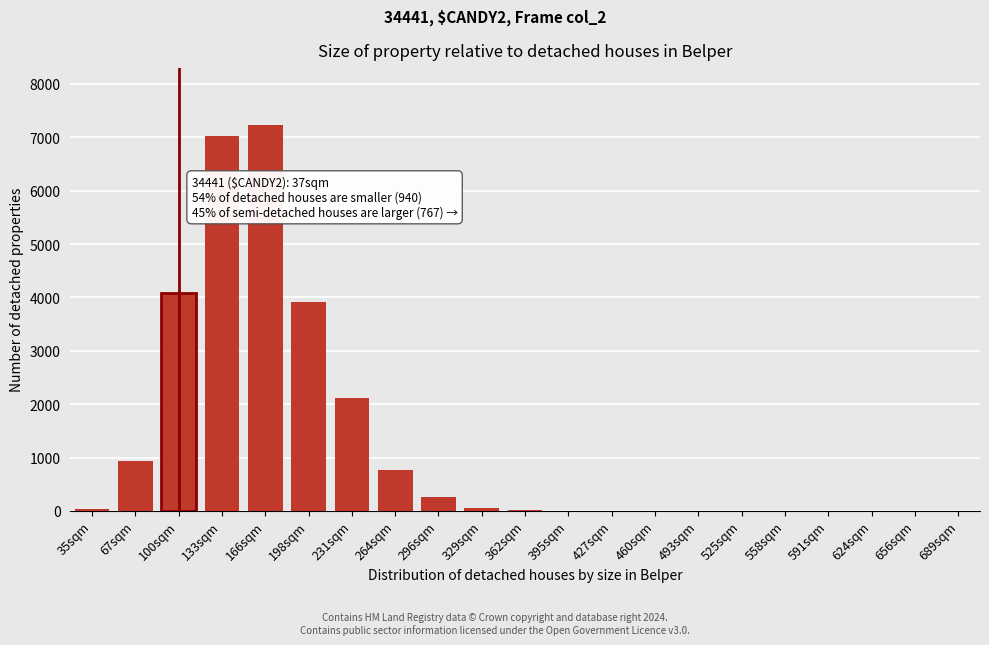

Between 231sqm and 624sqm, which is larger?

231sqm